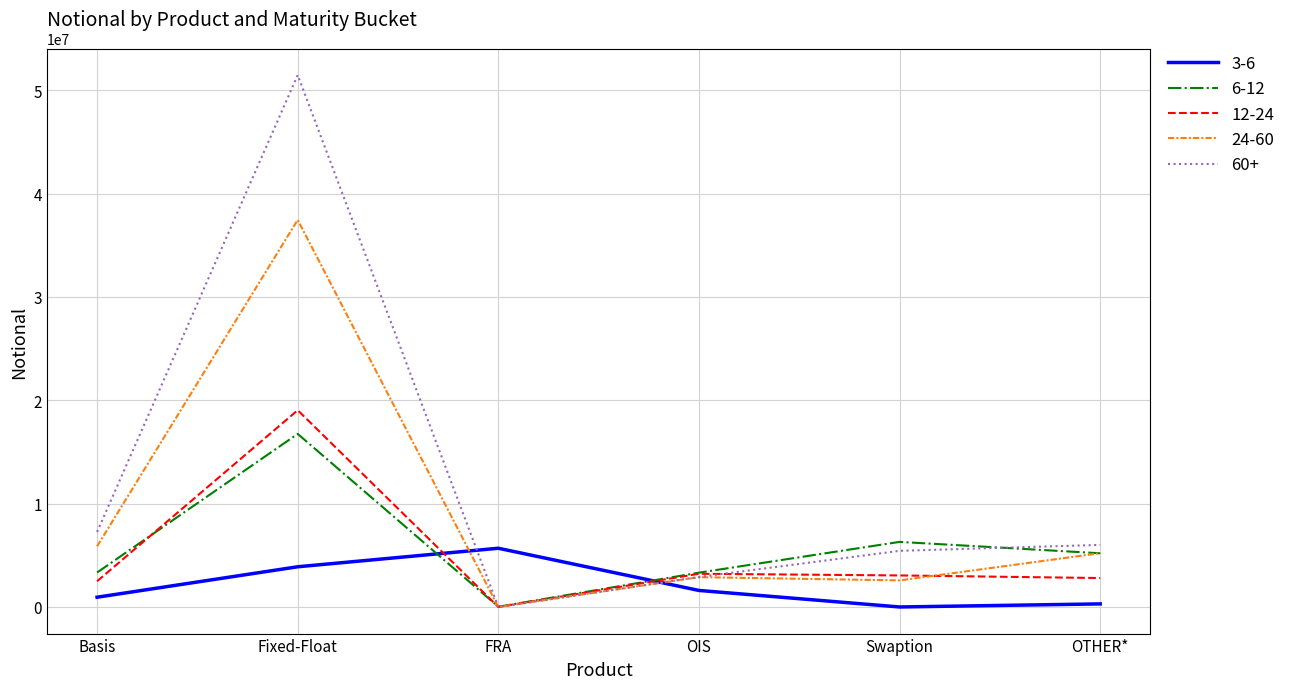

What is the sum of the 12-24 values at Swaption and OIS?

6265418